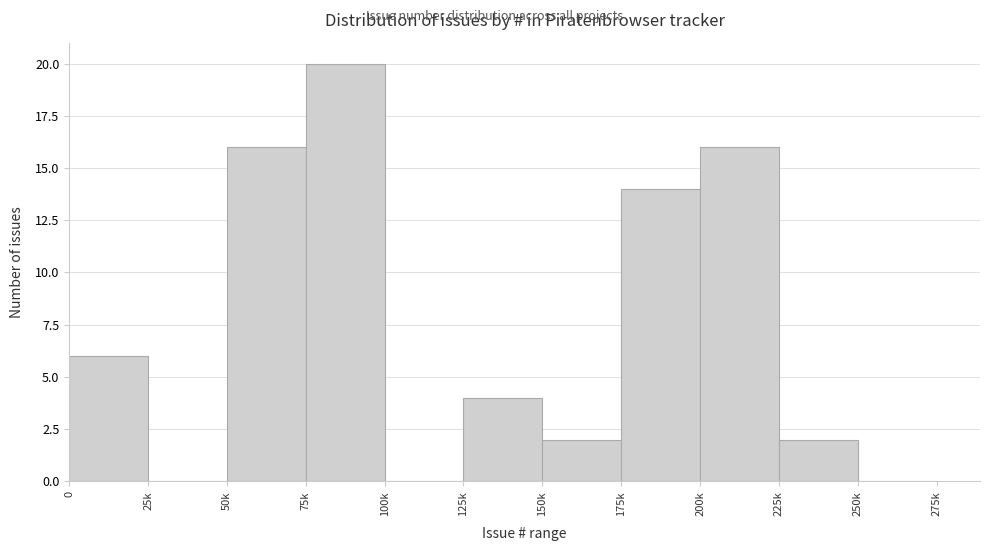

Reading right to left, transcribe all the data shown in this chart.

250k=0	225k=2	200k=16	175k=14	150k=2	125k=4	100k=0	75k=20	50k=16	25k=0	0=6